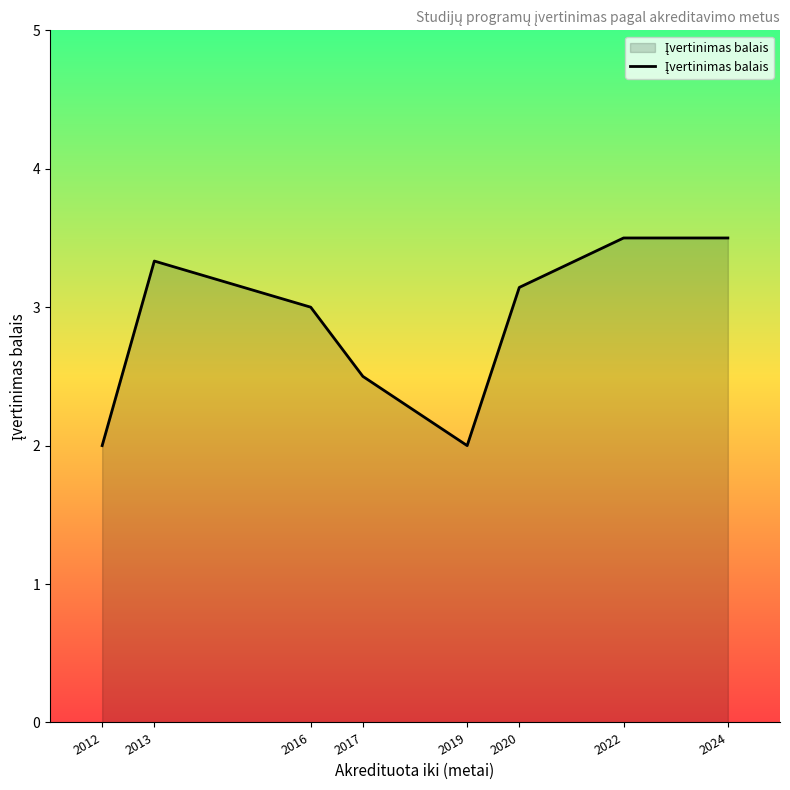

What is the difference between the maximum and minimum values?

1.5